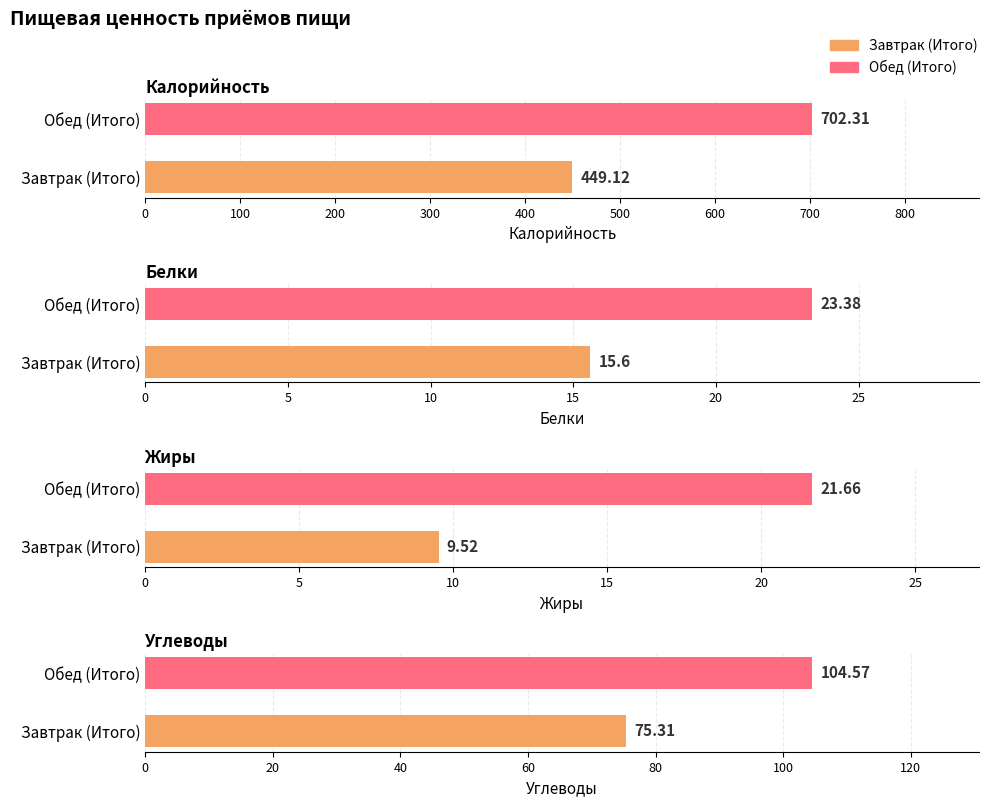

The Калорийность series shows 451.1 at Обед (Итого). True or false?

False